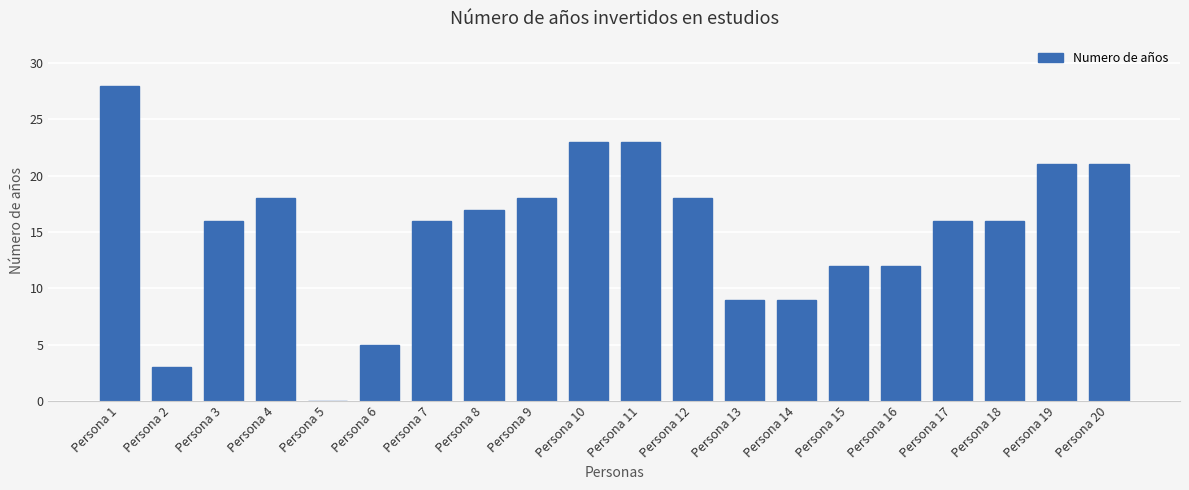

How many data points does each series have?

20